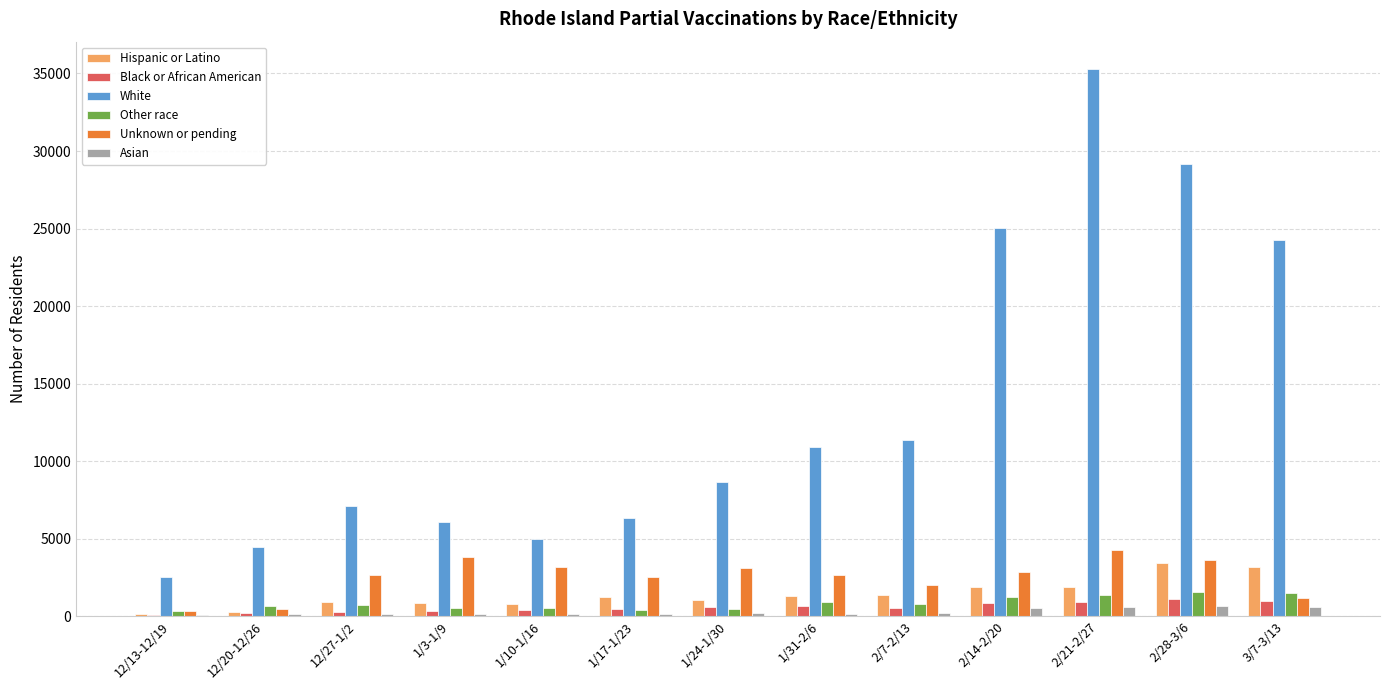

Are the bars grouped side by side (vs. stacked)?

Yes